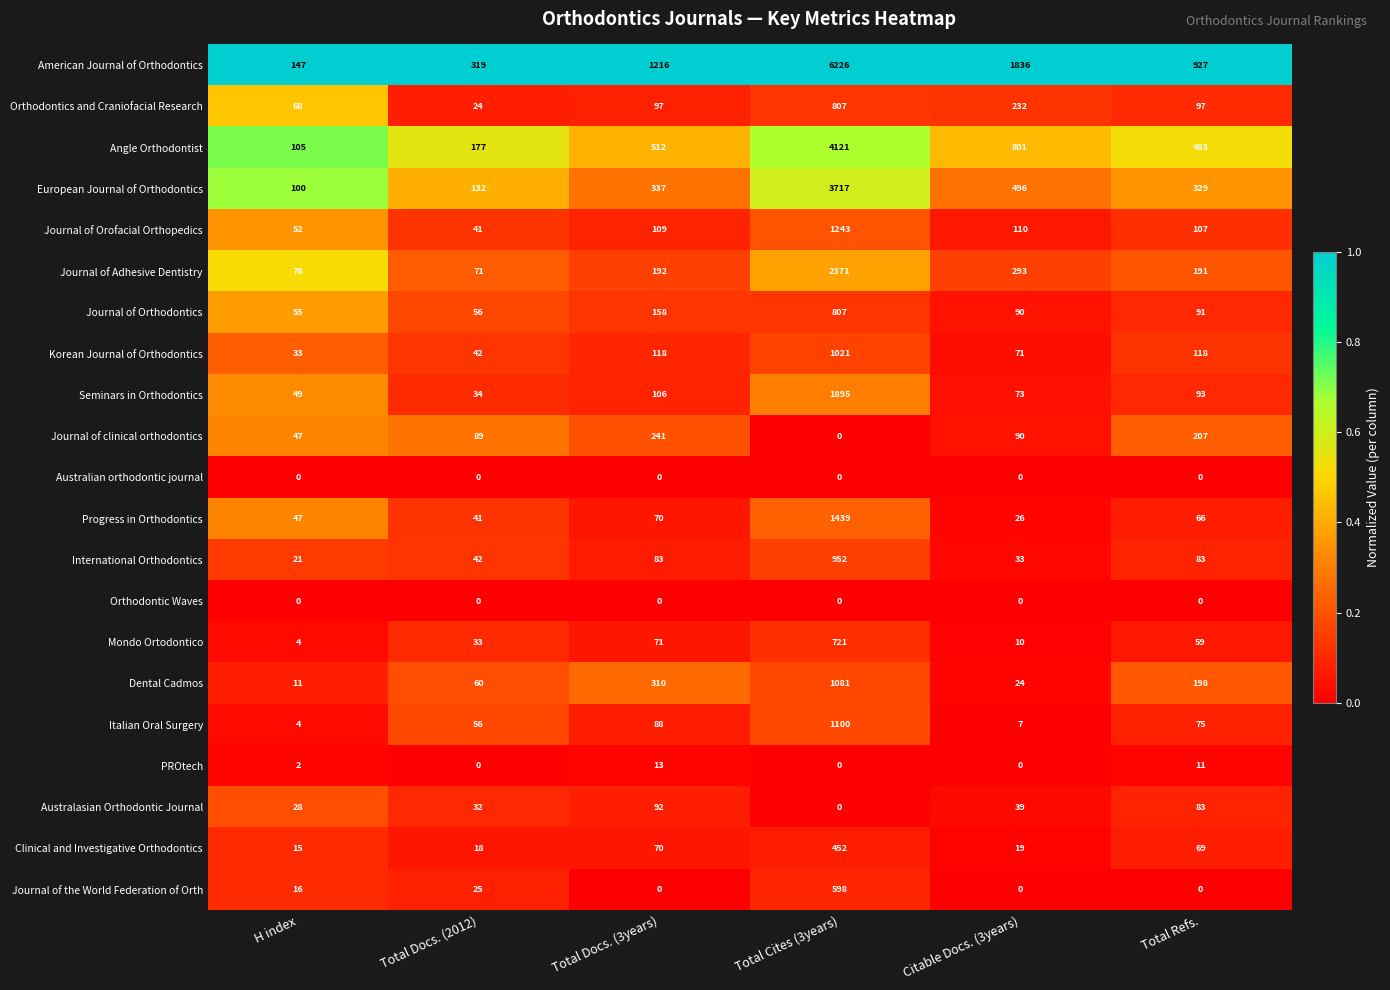

The Orthodontics and Craniofacial Research series shows 24 at Total Docs. (2012). True or false?

True